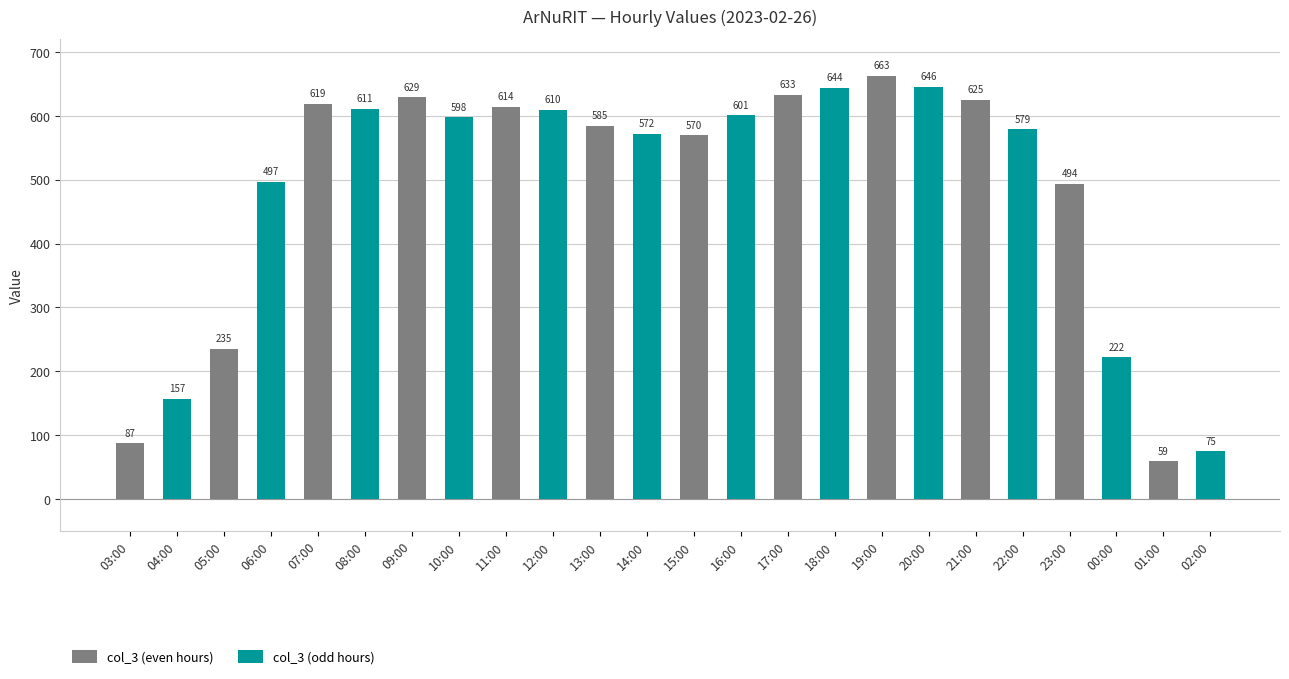

The value of col_3 (odd hours) at 03:00 is 65. True or false?

False